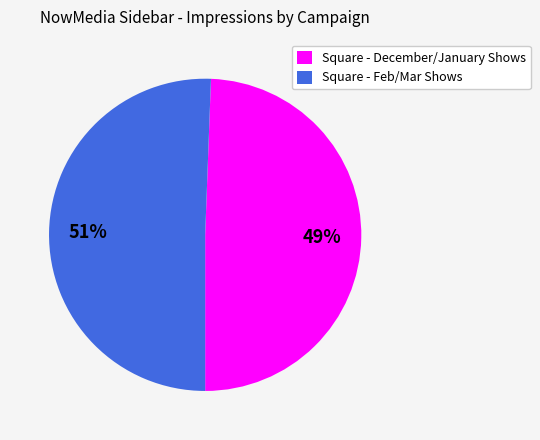

Does any single category account for the majority?

Yes